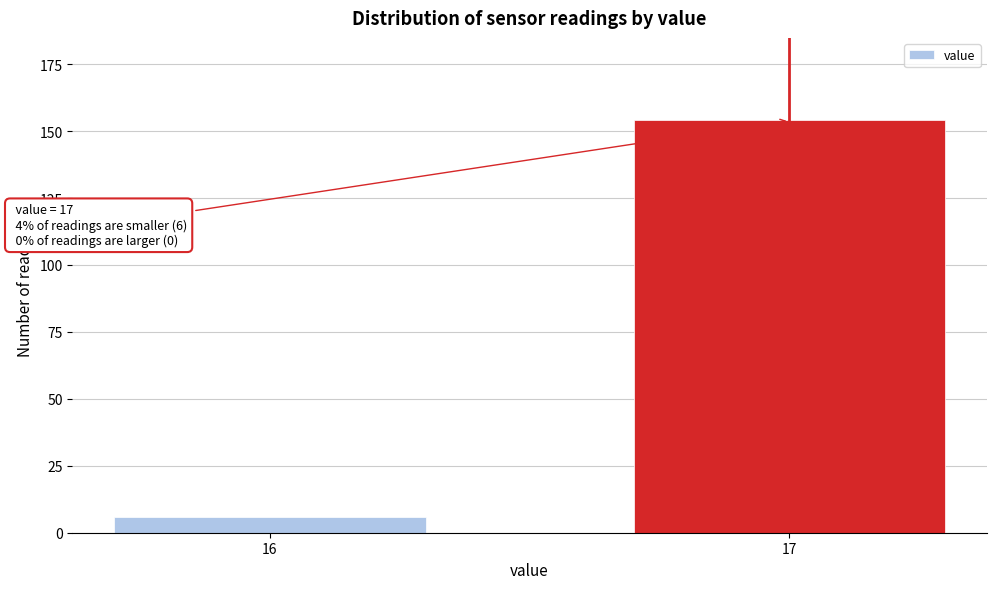

Reading left to right, transcribe all the data shown in this chart.

6	154